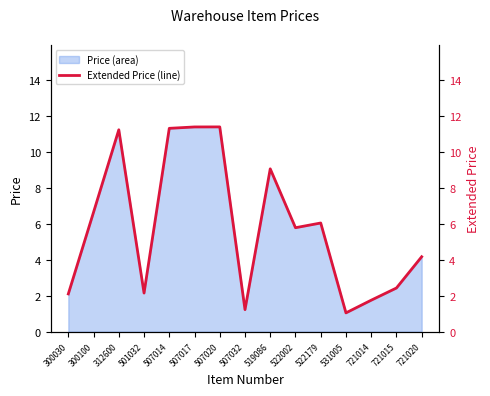

How many data points does each series have?

15